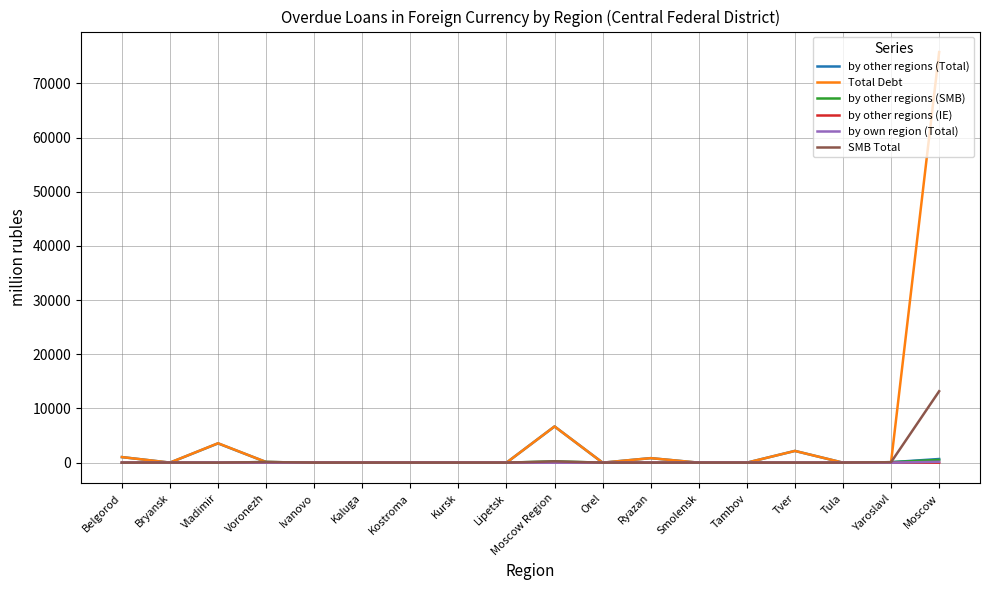

True or false: SMB Total has a value of 0 at Tambov.

True